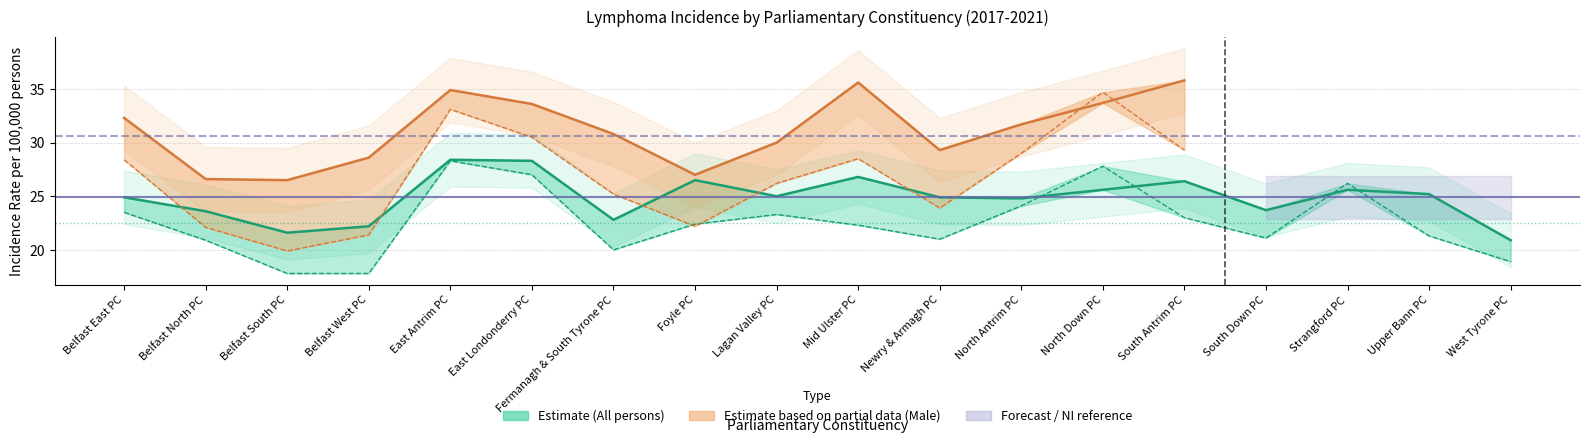

Where do All persons - Crude rate and All persons - EASR first cross each other?

North Antrim PC and North Down PC